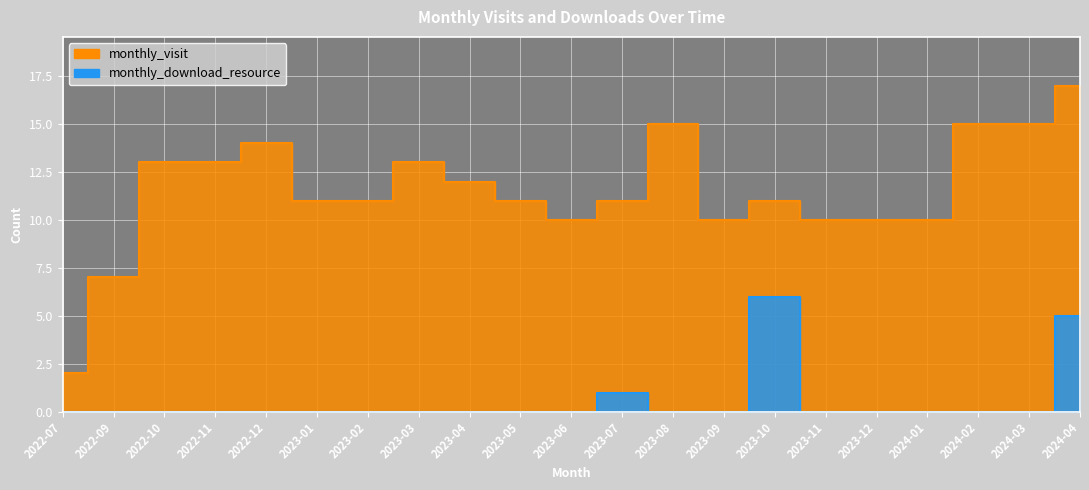

True or false: monthly_visit and monthly_download_resource cross at least once.

False